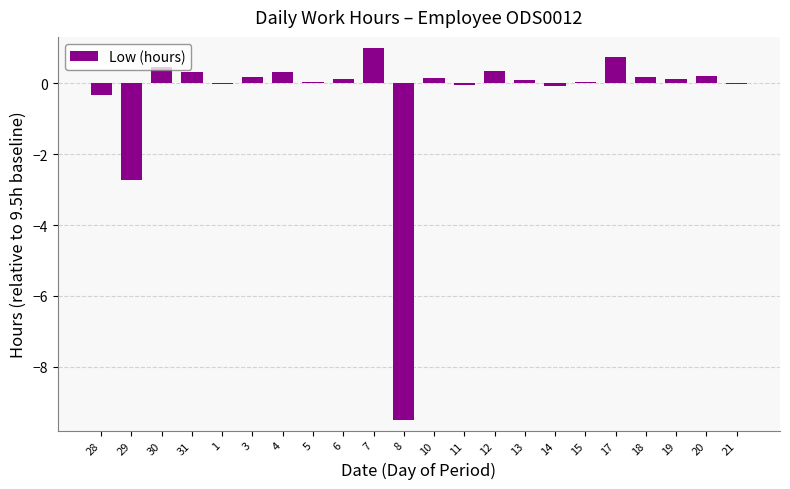

Does the chart contain stacked bars?

No